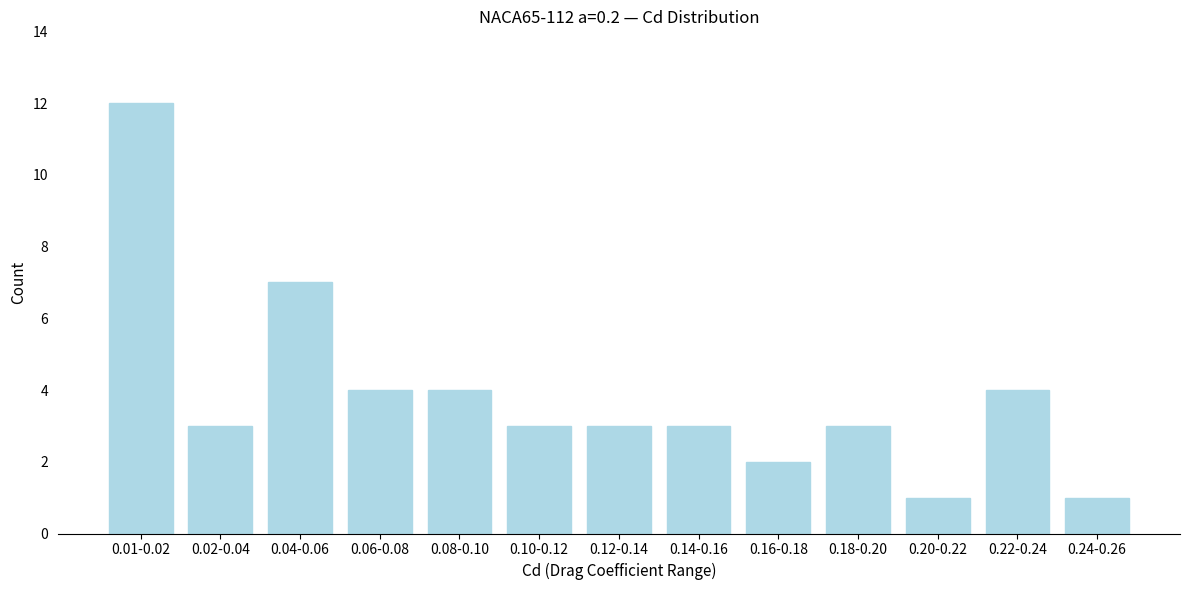

Reading left to right, list all the values displayed in this chart.

12	3	7	4	4	3	3	3	2	3	1	4	1